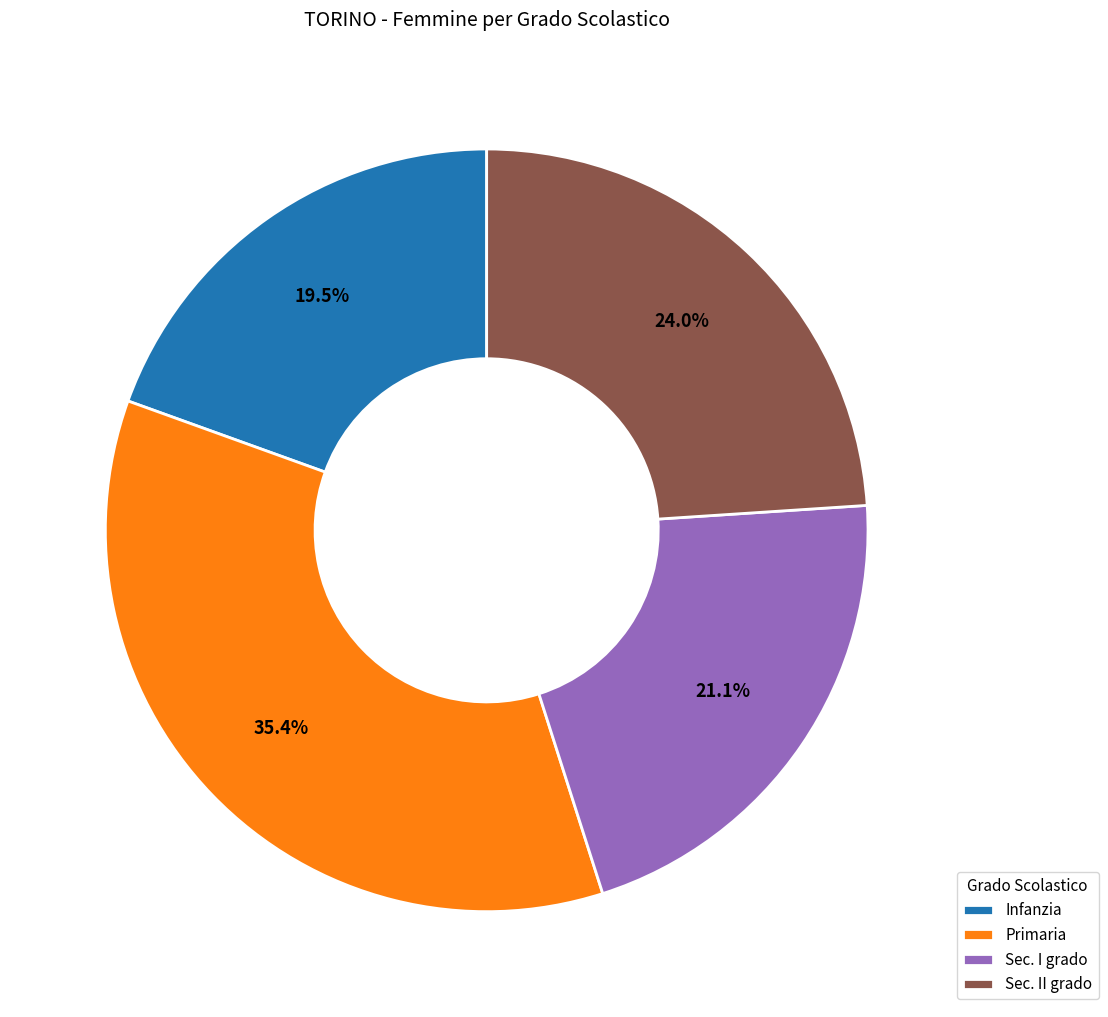

Which has a higher value, Infanzia or Sec. II grado?

Sec. II grado